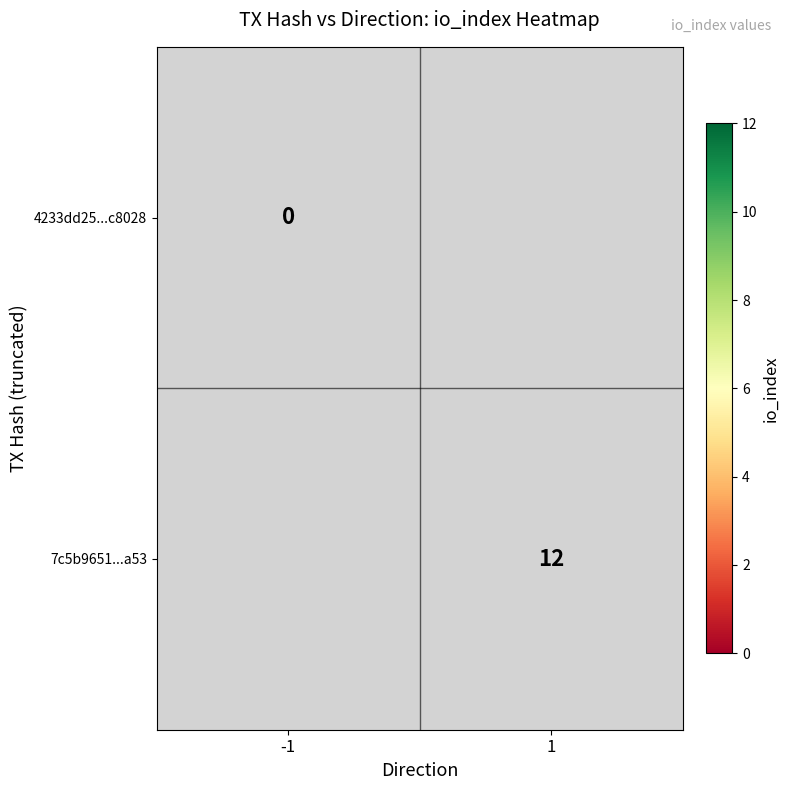

What is the maximum value shown in the chart?

12.0